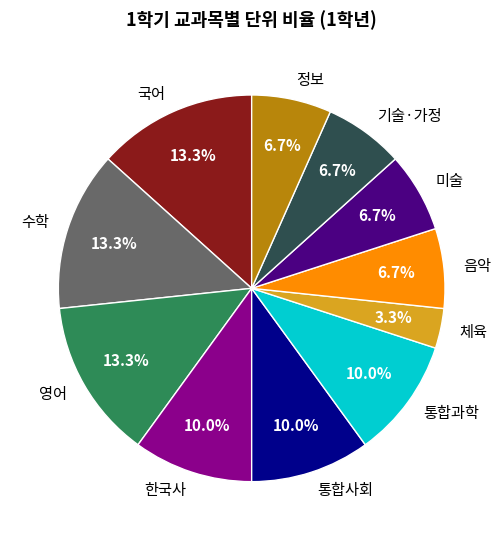

To the nearest percent, what is the difference between the largest and smallest slice percentages?

10%